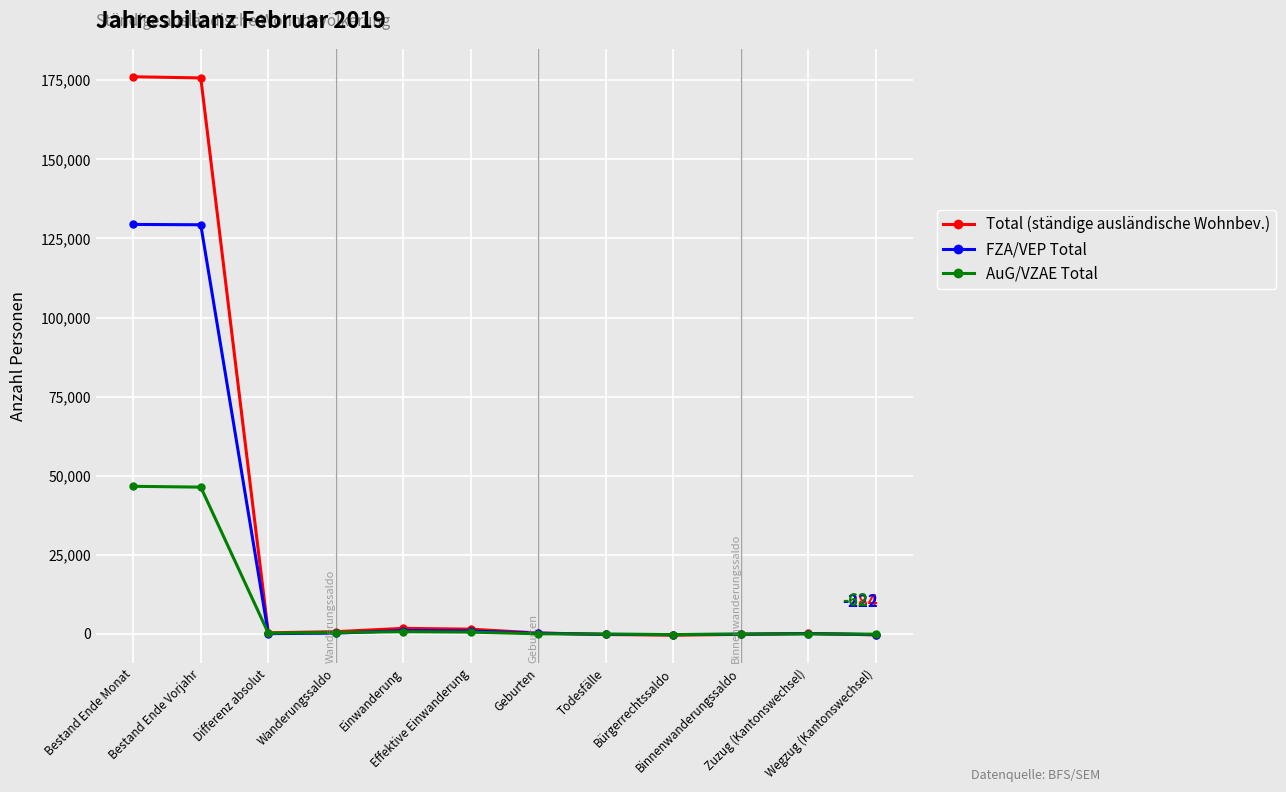

Which series has the widest spread of values?

Total (ständige ausländische Wohnbev.)